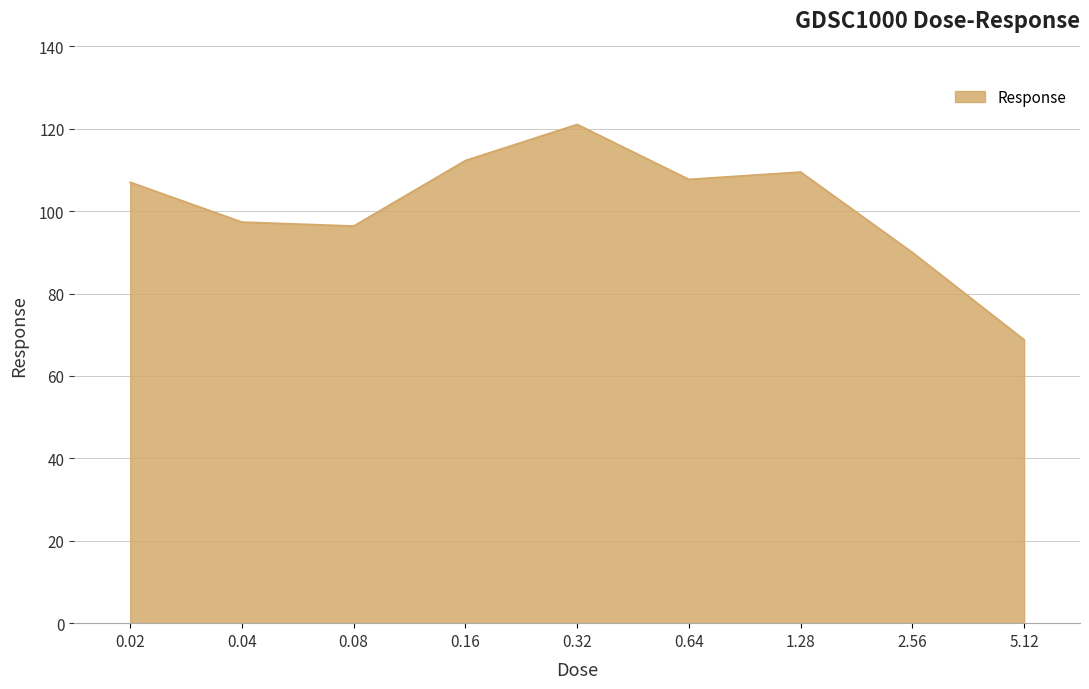

Reading left to right, extract all data points from this chart.

0.02=107.0	0.04=97.4	0.08=96.4	0.16=112.3	0.32=121.1	0.64=107.7	1.28=109.5	2.56=90.0	5.12=68.8